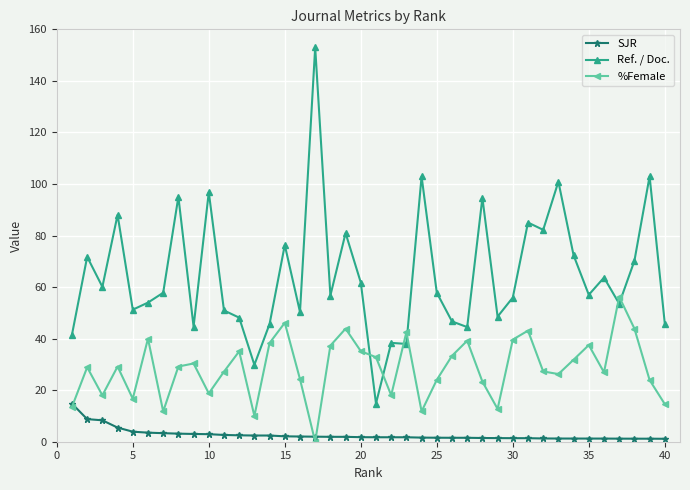

Which series has the largest range (max minus min)?

Ref. / Doc.